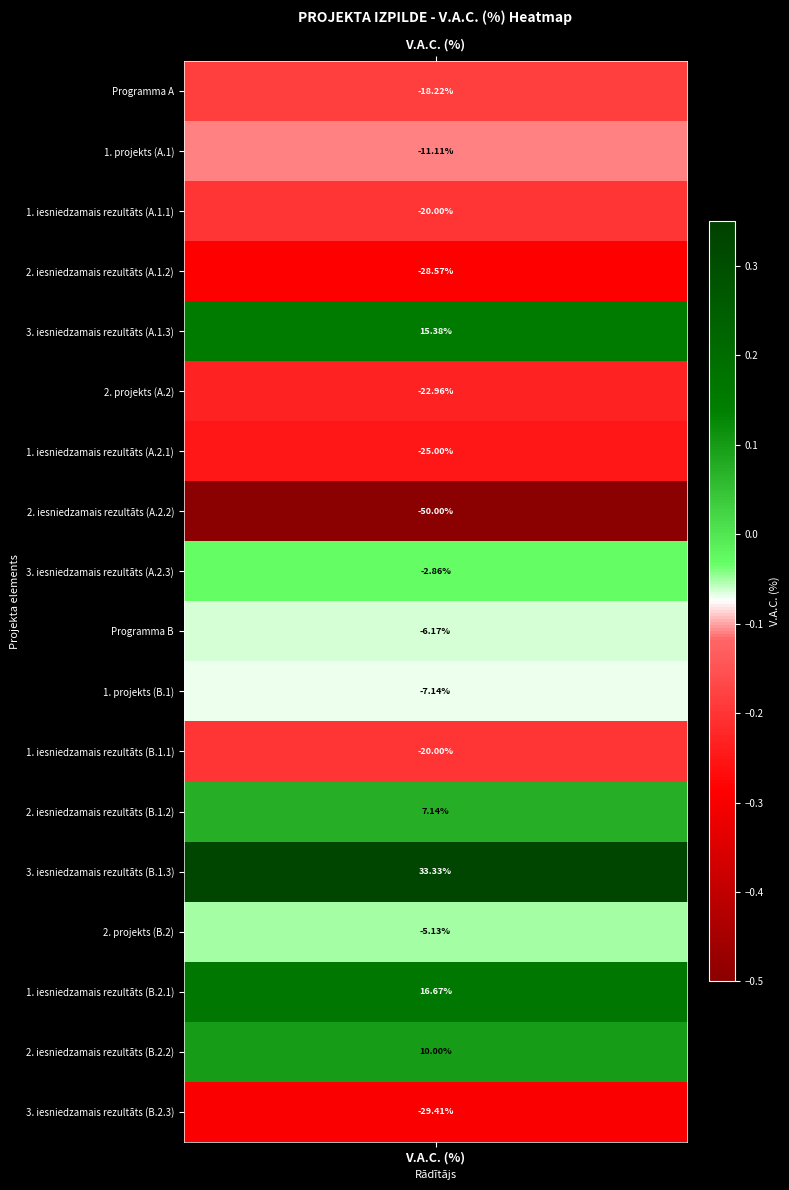

Which category has the highest value across all series?

3. iesniedzamais rezultāts (B.1.3)